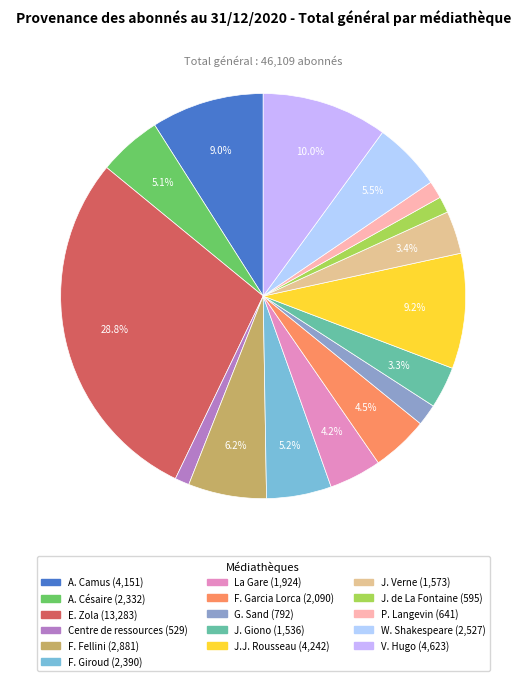

To the nearest percent, what portion does W. Shakespeare represent?

5%